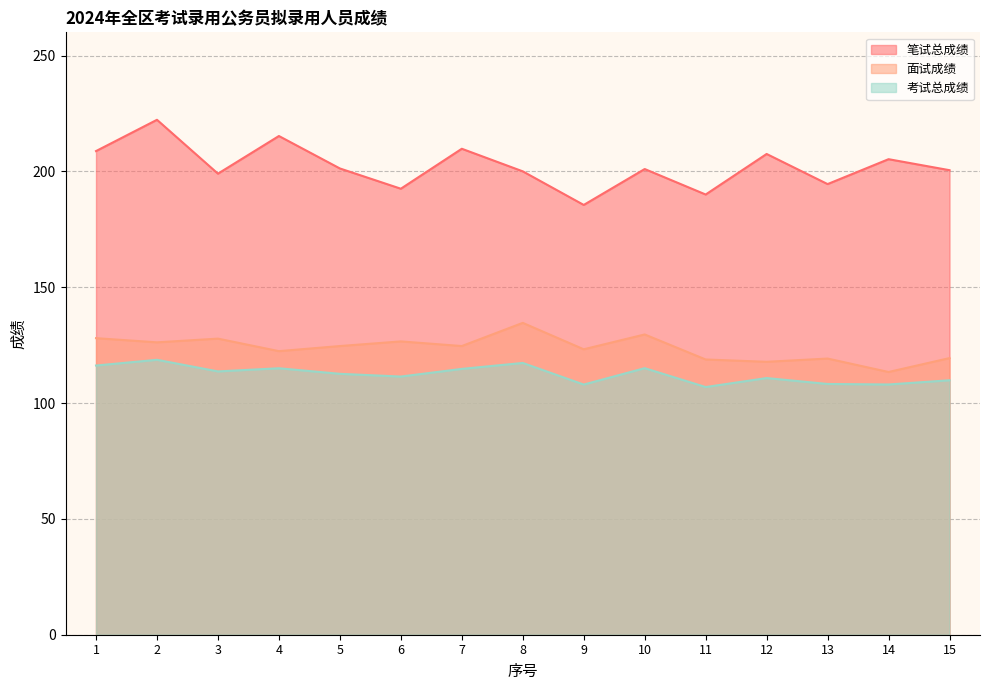

What is the sum of all 笔试总成绩 values?

3033.0